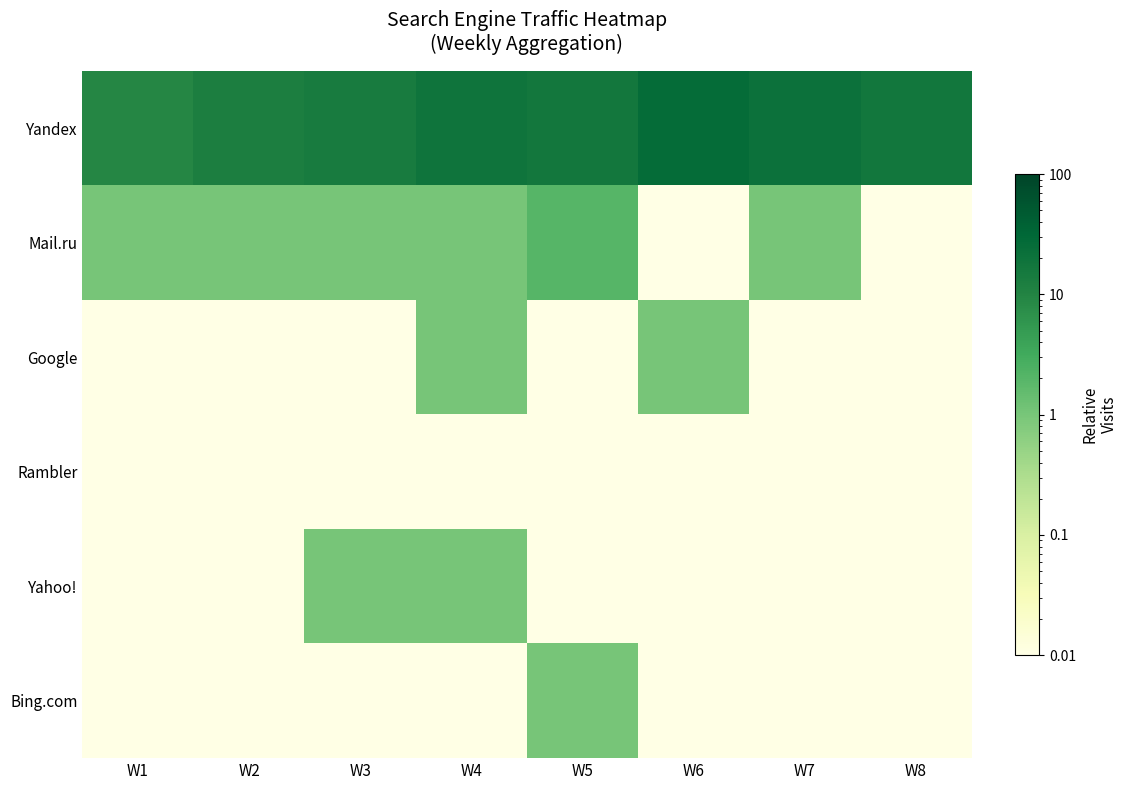

Reading right to left, extract all data points from this chart.

Yandex: W8=17.0	W7=21.0	W6=26.0	W5=16.0	W4=19.0	W3=14.0	W2=12.0	W1=9.0
Mail.ru: W8=0.0	W7=1.0	W6=0.0	W5=2.0	W4=1.0	W3=1.0	W2=1.0	W1=1.0
Google: W8=0.0	W7=0.0	W6=1.0	W5=0.0	W4=1.0	W3=0.0	W2=0.0	W1=0.0
Rambler: W8=0.0	W7=0.0	W6=0.0	W5=0.0	W4=0.0	W3=0.0	W2=0.0	W1=0.0
Yahoo!: W8=0.0	W7=0.0	W6=0.0	W5=0.0	W4=1.0	W3=1.0	W2=0.0	W1=0.0
Bing.com: W8=0.0	W7=0.0	W6=0.0	W5=1.0	W4=0.0	W3=0.0	W2=0.0	W1=0.0